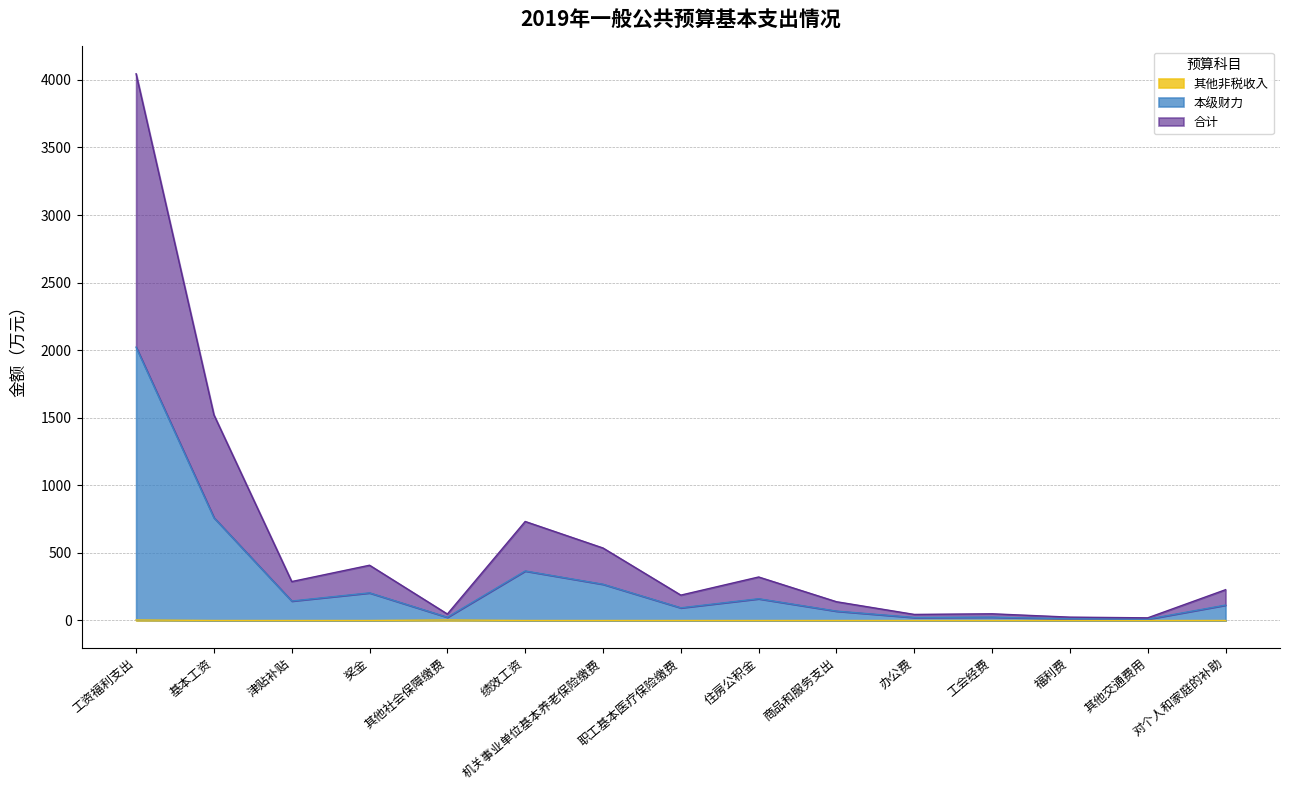

What is the total value across all series at 绩效工资?

732.7